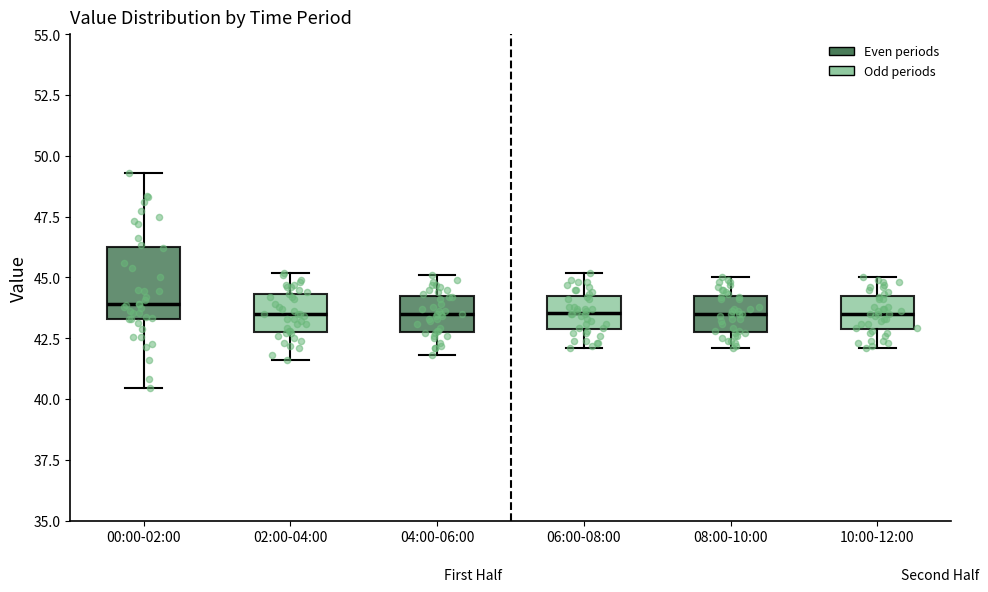

Reading left to right, read every box against the y-axis: the position of its median line, the range the box covers, and the ends of its whiskers. The values are not printed on the chart, so give them approximately, as read against the axis.

00:00-02:00: median 44.0, box 43.5 to 46.0, whiskers 40.5 to 49.5
02:00-04:00: median 43.5, box 43.0 to 44.5, whiskers 41.5 to 45.0
04:00-06:00: median 43.5, box 43.0 to 44.0, whiskers 42.0 to 45.0
06:00-08:00: median 43.5, box 43.0 to 44.0, whiskers 42.0 to 45.0
08:00-10:00: median 43.5, box 43.0 to 44.0, whiskers 42.0 to 45.0
10:00-12:00: median 43.5, box 43.0 to 44.0, whiskers 42.0 to 45.0